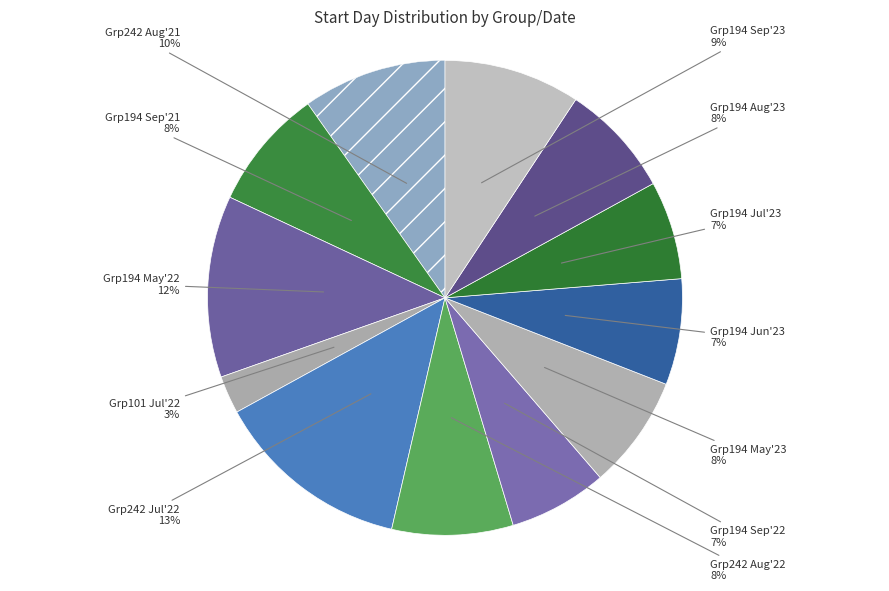

How many slices are in this pie chart?

12